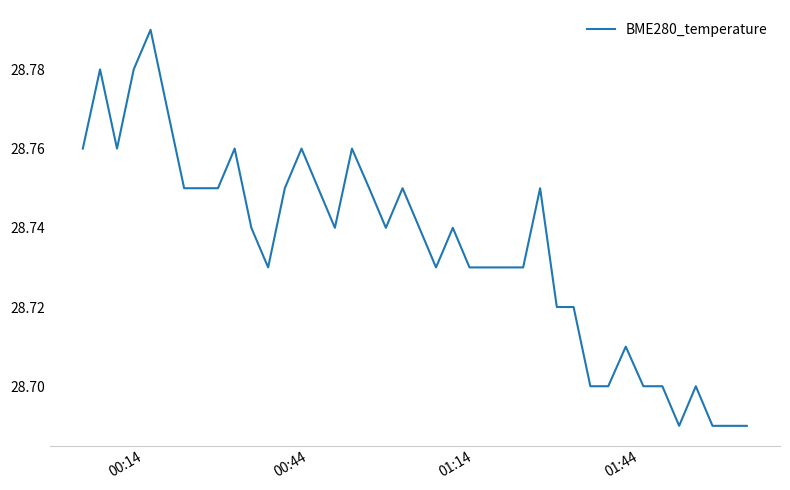

Does the chart have visible grid lines?

No